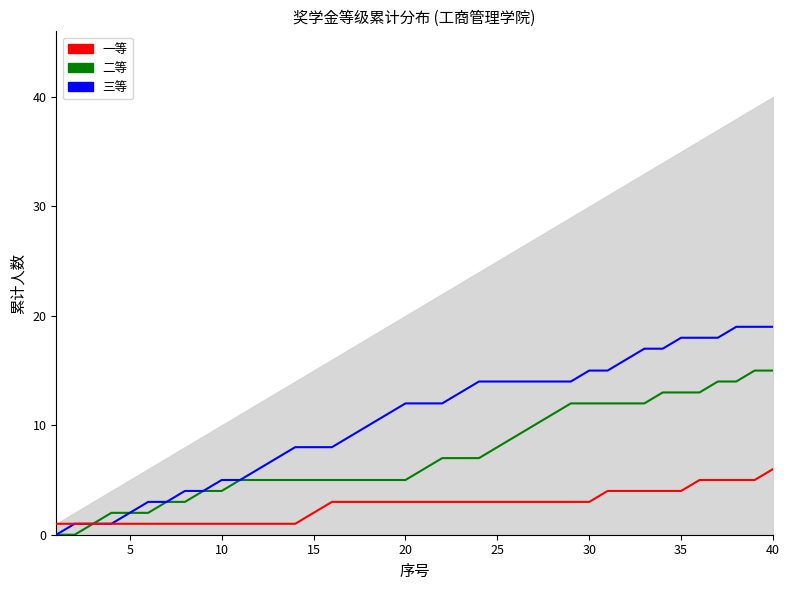

What is the difference between the maximum and minimum values in the 三等 series?

19